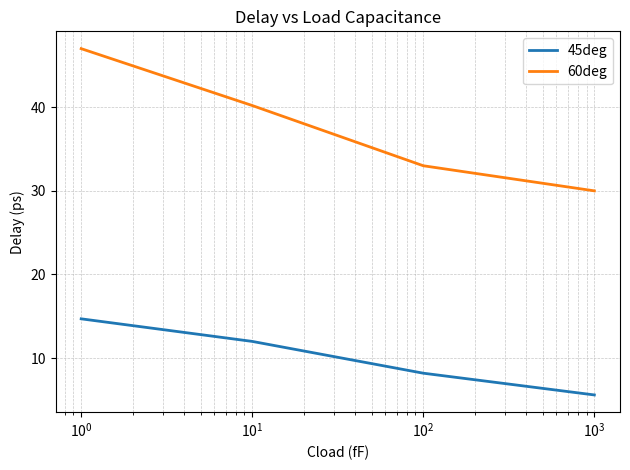

True or false: 60deg has more than 1 points higher than both neighbors.

False